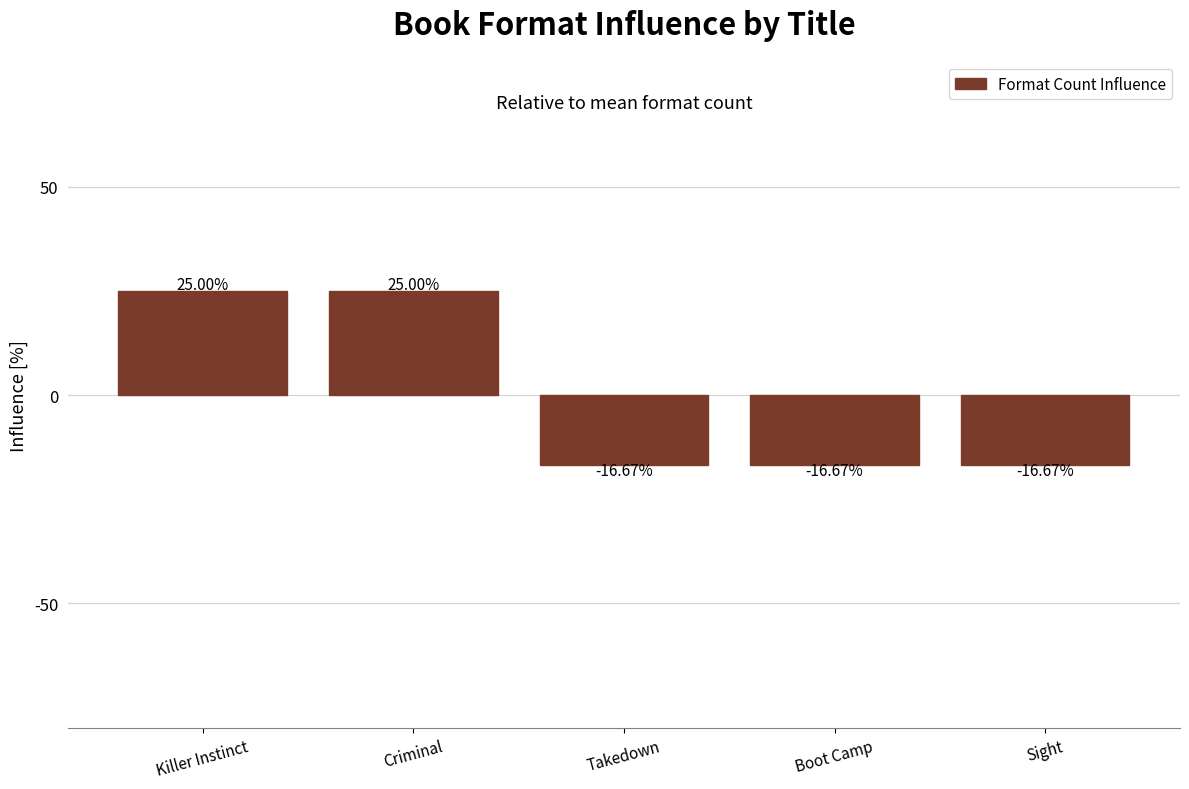

What is the difference between the values at Criminal and Boot Camp?

41.7